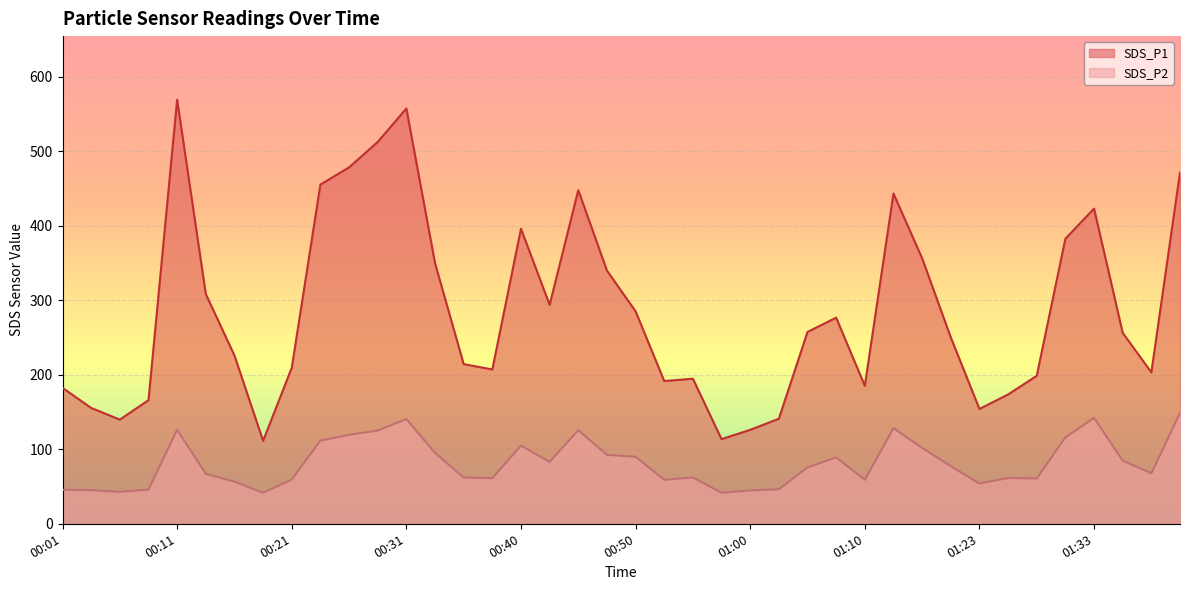

Is it true that SDS_P1 equals 349.6 at 00:33?

True